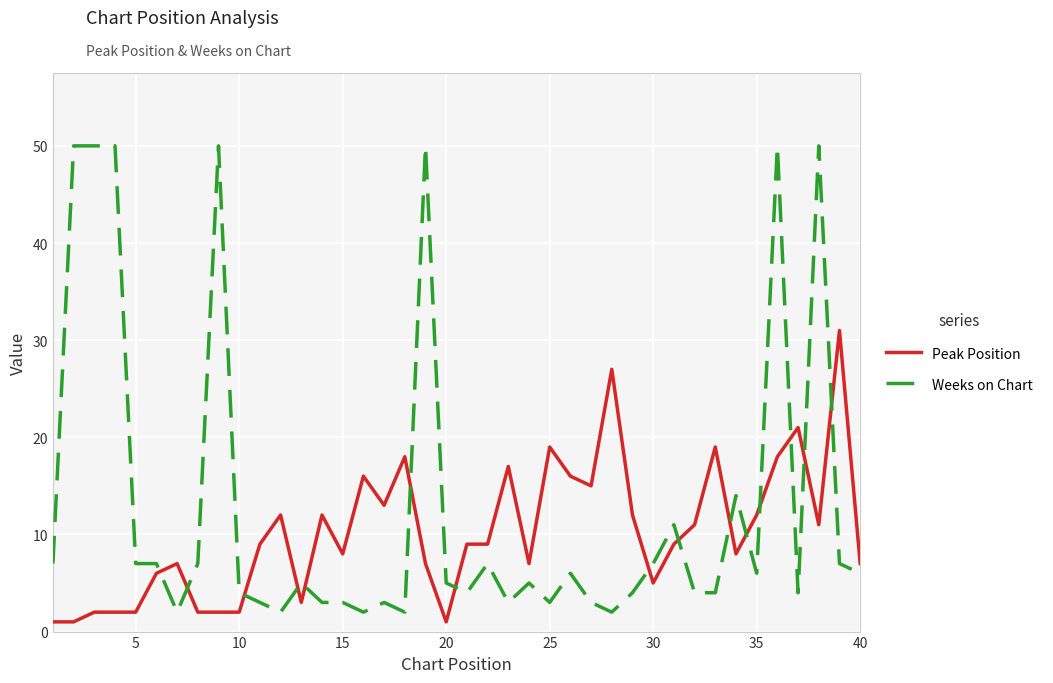

After their last crossing, which series has the higher values: Weeks on Chart or Peak Position?

Peak Position